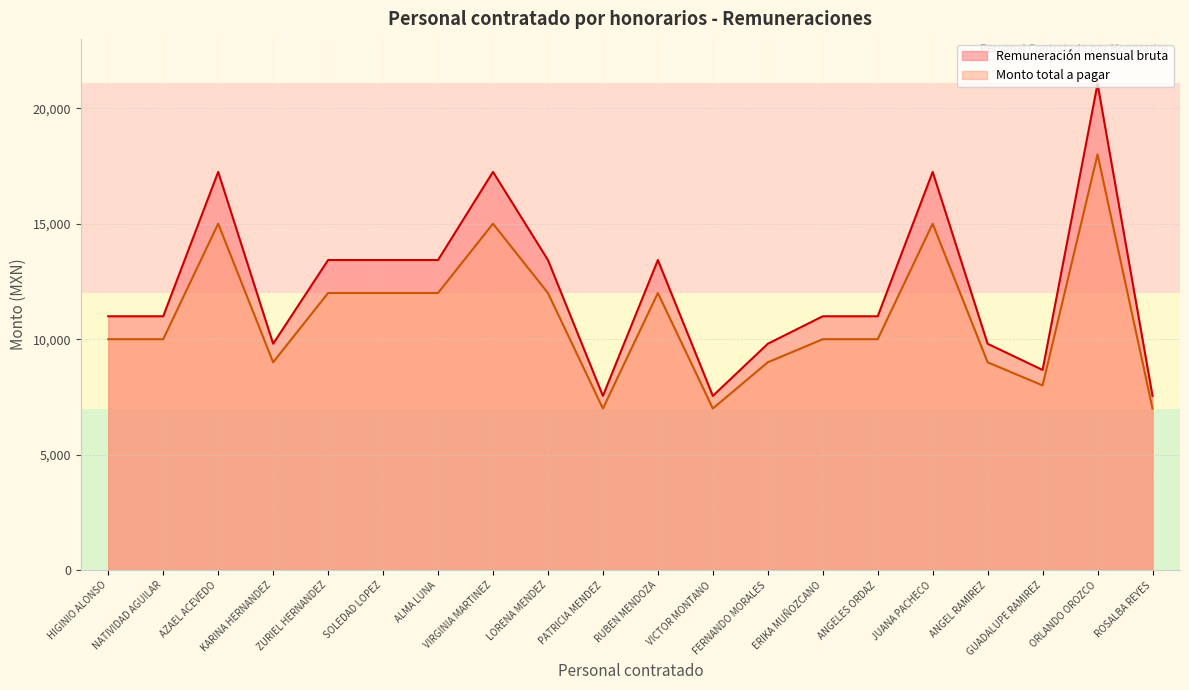

List the series in order of their peak value, highest first.

Remuneración mensual bruta, Monto total a pagar